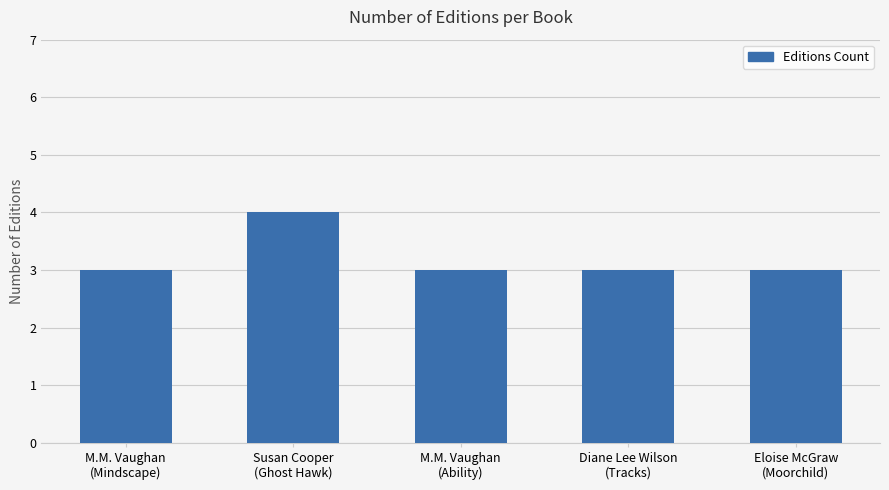

What is the sum of all values?

16